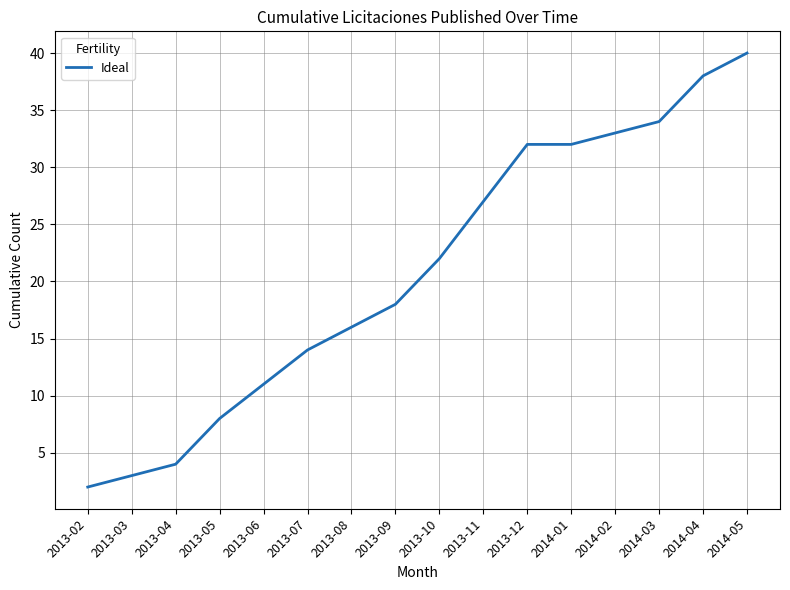

The value at 2013-03 is 3. True or false?

True